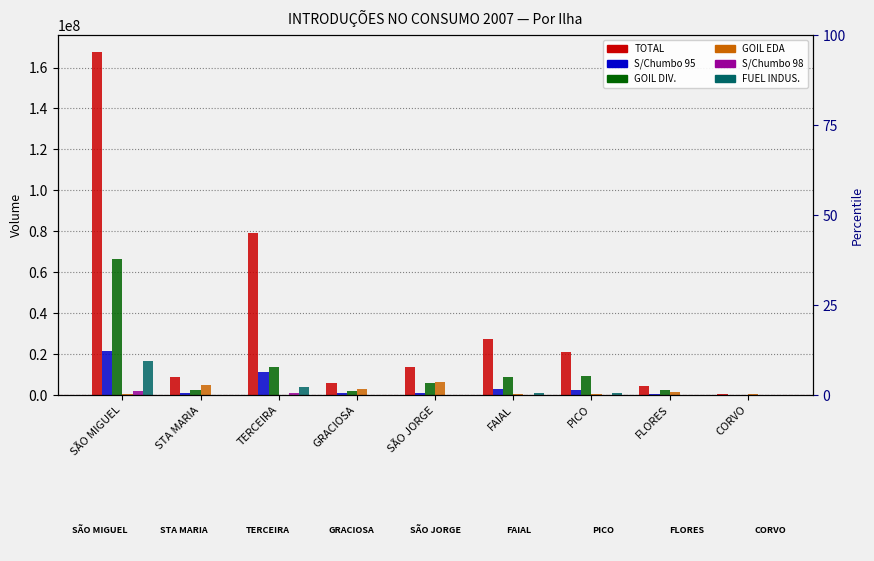

How many bars are there in each group?

6